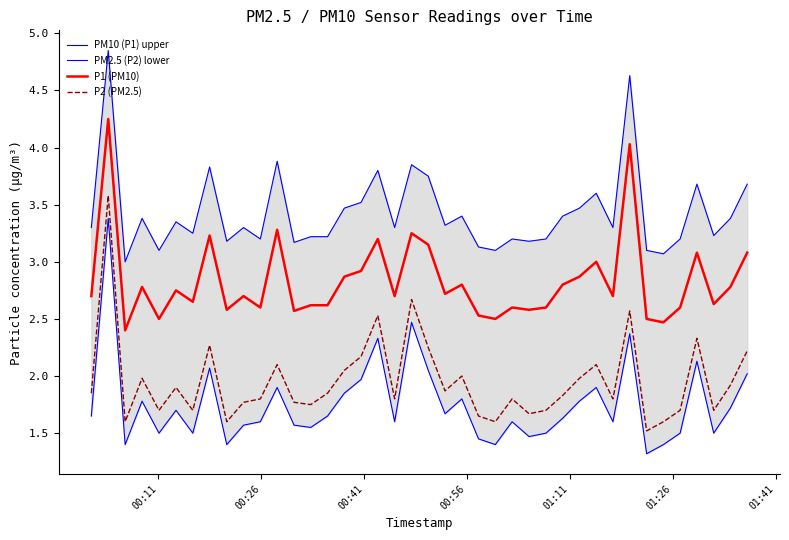

True or false: P2 (PM2.5) and P1 (PM10) intersect in this chart.

False